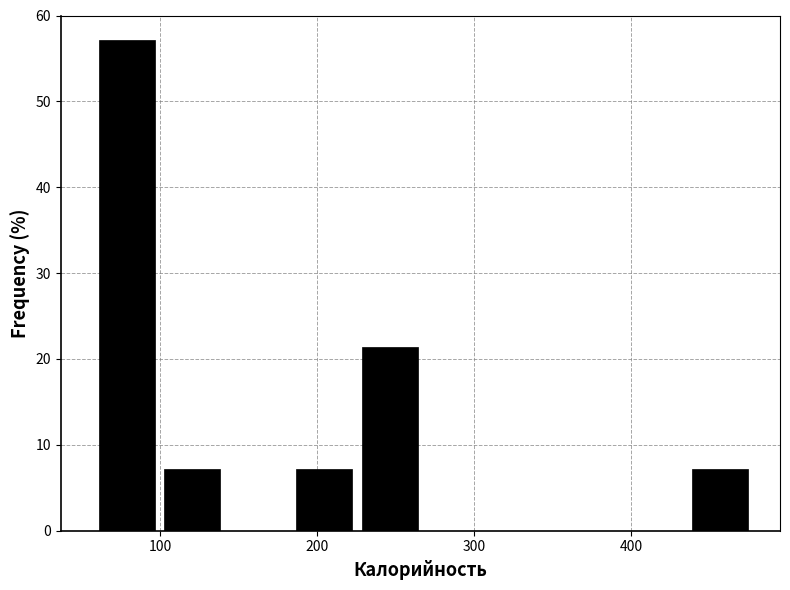

Reading left to right, list every bar in this chart as the range it spans on the x-axis followed by its height. Neither the bar edges nor the heights are printed on the chart, so give them approximately, as read against the axes.

60 to 100: 57
100 to 140: 7
140 to 180: 0
180 to 230: 7
230 to 270: 21
270 to 310: 0
310 to 350: 0
350 to 390: 0
390 to 440: 0
440 to 480: 7